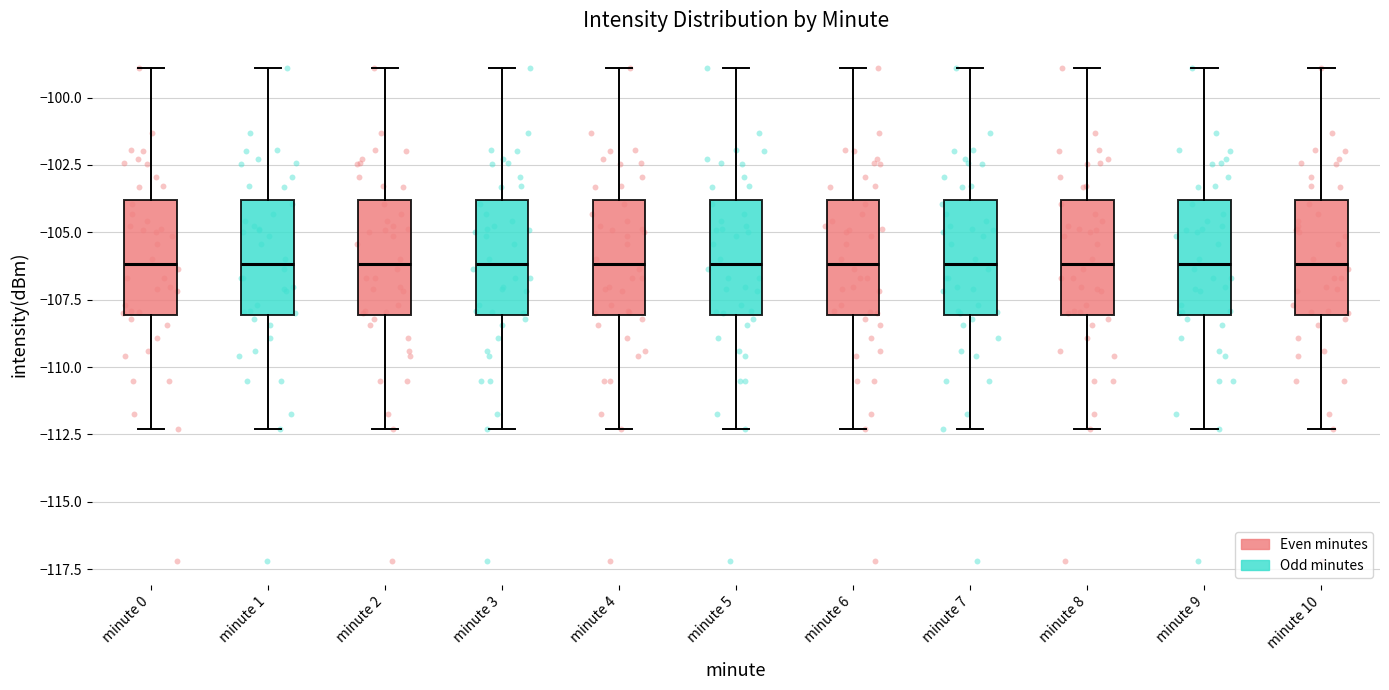

Reading left to right, transcribe this box plot: for each box, give where its median line is, the range the box spans, and where its two whiskers end, as read against the y-axis. The values are not printed on the chart, so give them approximately, as read against the axis.

minute 0: median -106.0, box -108.0 to -104.0, whiskers -112.5 to -99.0
minute 1: median -106.0, box -108.0 to -104.0, whiskers -112.5 to -99.0
minute 2: median -106.0, box -108.0 to -104.0, whiskers -112.5 to -99.0
minute 3: median -106.0, box -108.0 to -104.0, whiskers -112.5 to -99.0
minute 4: median -106.0, box -108.0 to -104.0, whiskers -112.5 to -99.0
minute 5: median -106.0, box -108.0 to -104.0, whiskers -112.5 to -99.0
minute 6: median -106.0, box -108.0 to -104.0, whiskers -112.5 to -99.0
minute 7: median -106.0, box -108.0 to -104.0, whiskers -112.5 to -99.0
minute 8: median -106.0, box -108.0 to -104.0, whiskers -112.5 to -99.0
minute 9: median -106.0, box -108.0 to -104.0, whiskers -112.5 to -99.0
minute 10: median -106.0, box -108.0 to -104.0, whiskers -112.5 to -99.0